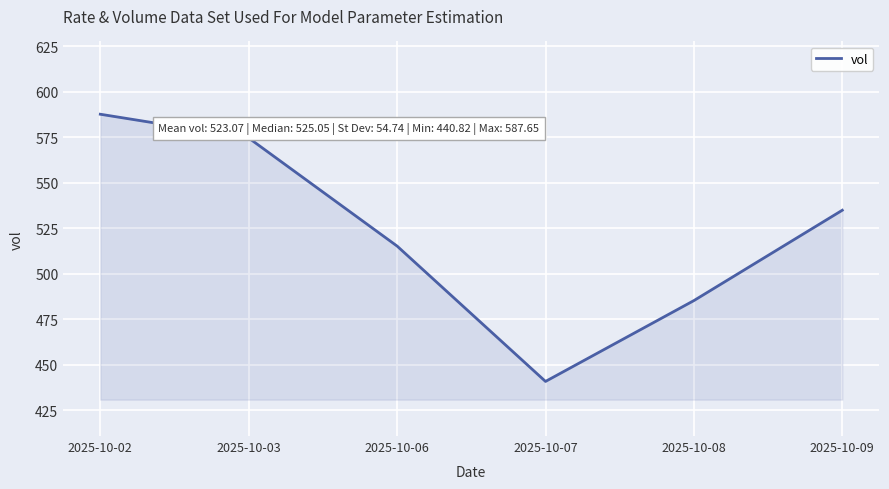

The value at 2025-10-09 is 198.7. True or false?

False